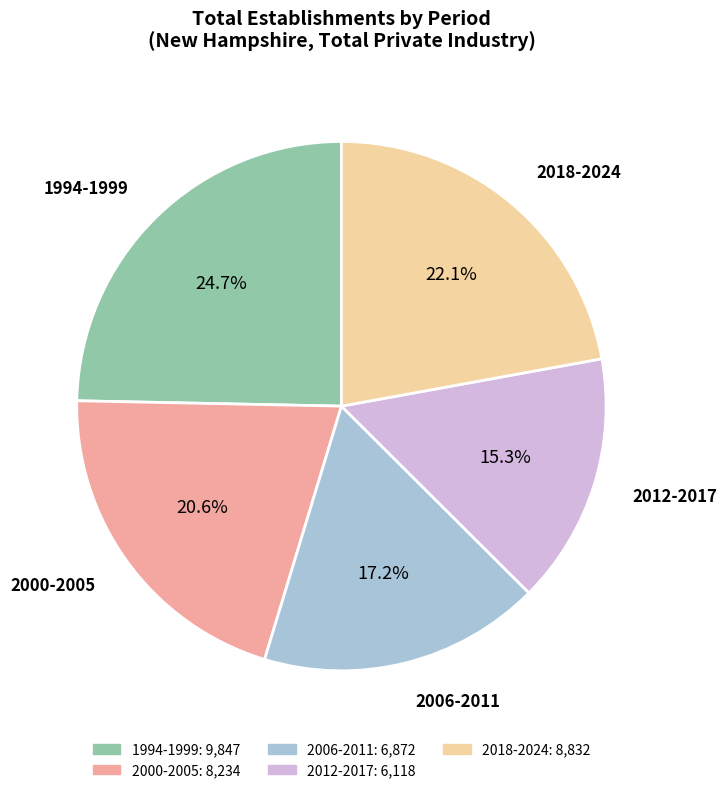

Is there a majority slice in this chart?

No